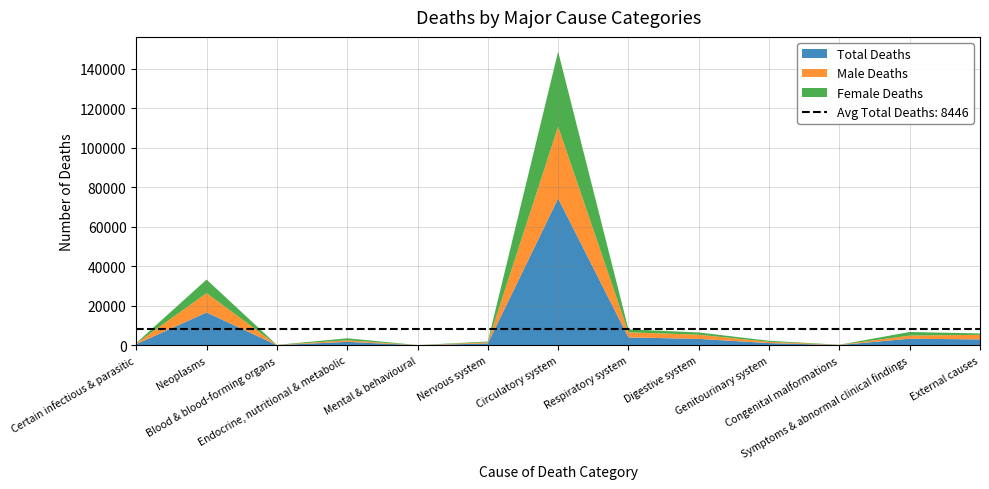

Reading left to right, extract all data points from this chart.

Total Deaths: 602	16672	133	1804	89	976	74392	4069	3279	1177	169	3396	3036
Male Deaths: 399	9819	72	795	58	531	36434	2558	2128	648	93	1587	2319
Female Deaths: 203	6853	61	1009	31	445	37958	1511	1151	529	76	1809	717